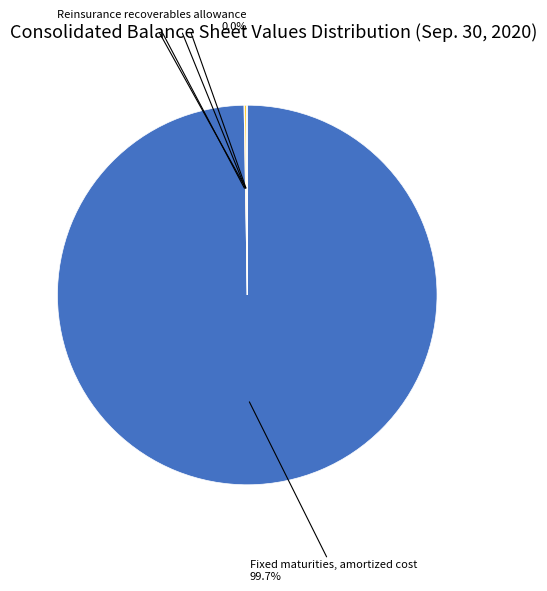

Which slice is the largest?

Fixed maturities, amortized cost